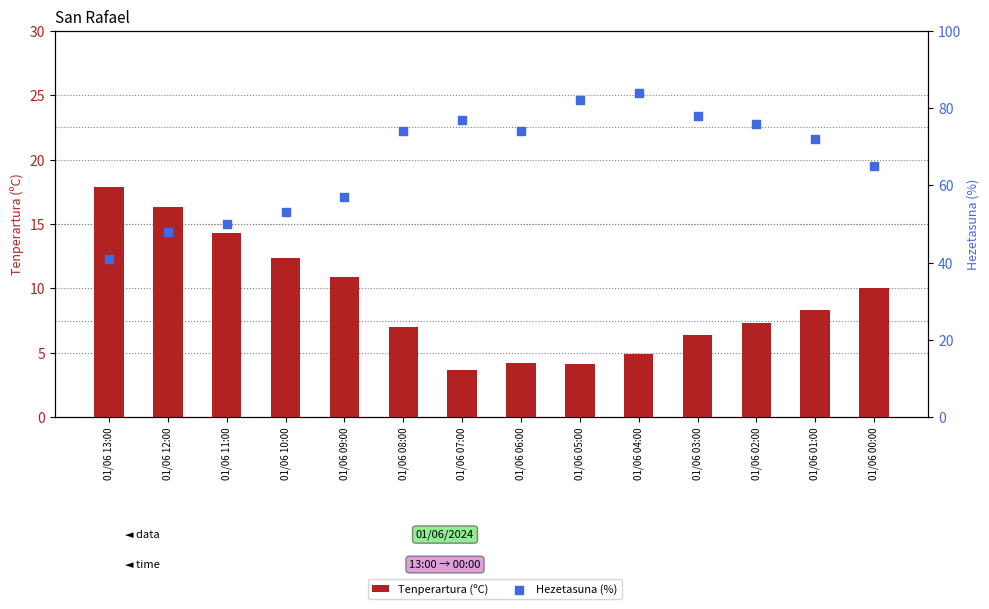

What are all the series names shown in the legend?

Tenperartura (ºC), Hezetasuna (%)